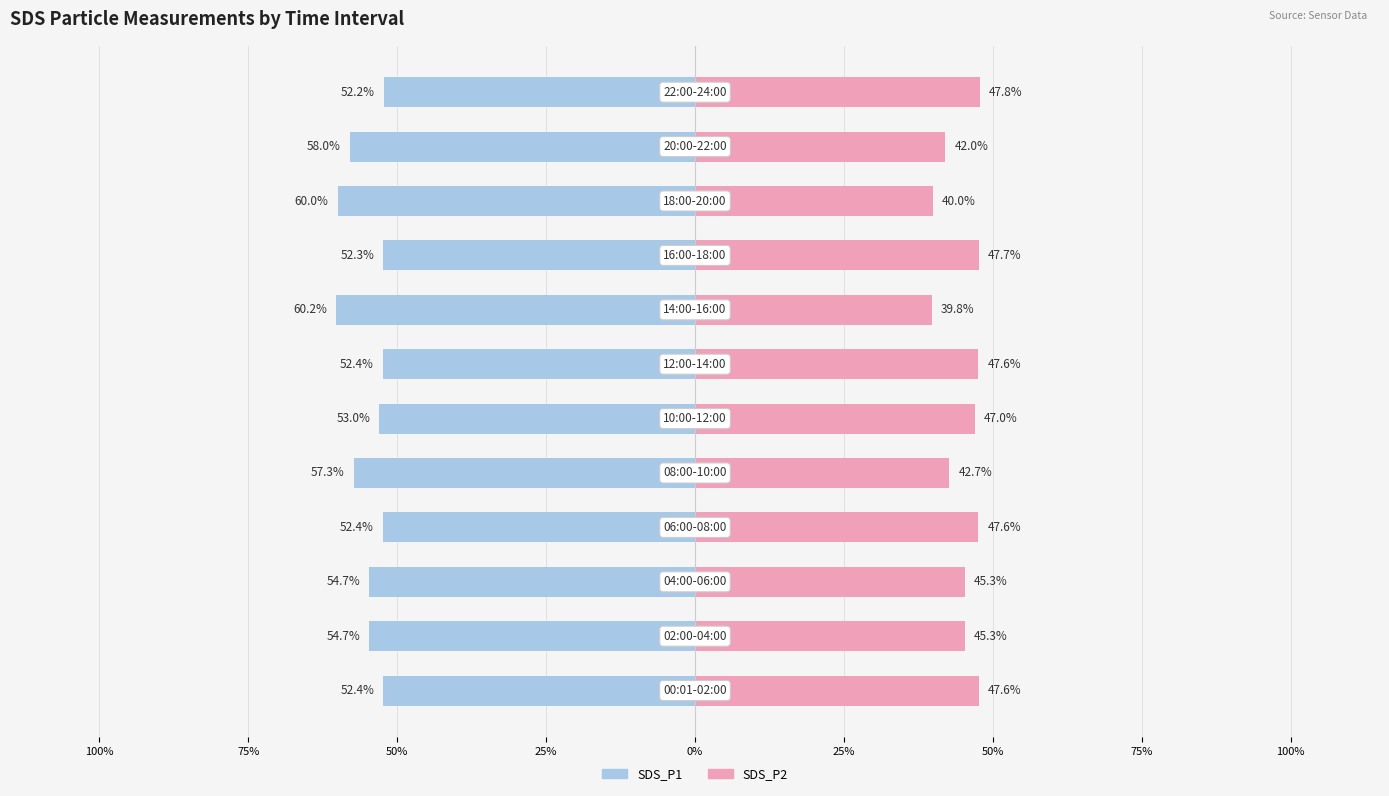

What is the sum of all SDS_P2 values?

540.4